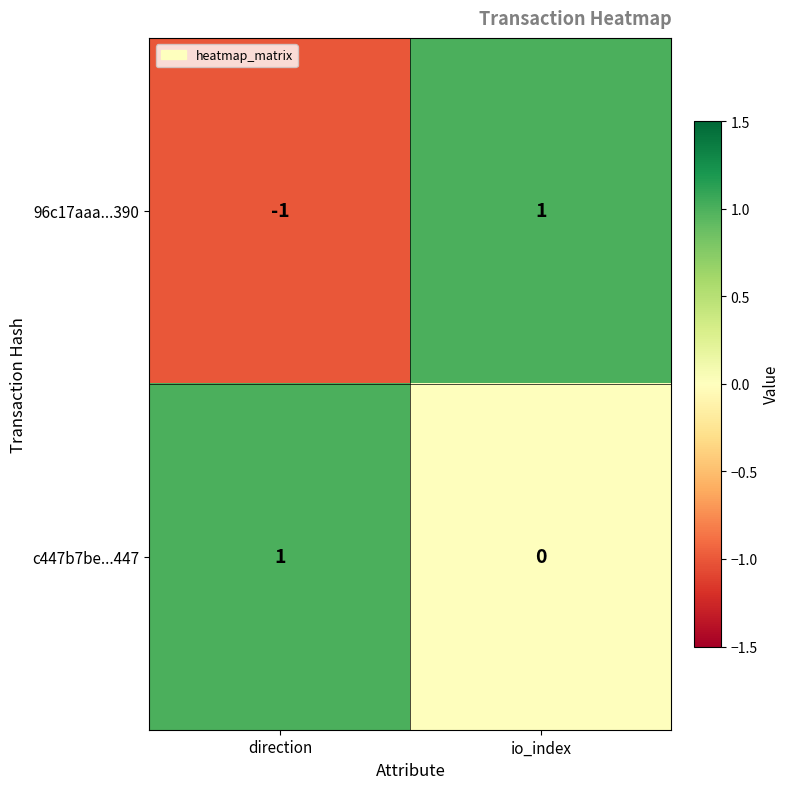

Rank the series at io_index from highest to lowest value.

96c17aaa...390, c447b7be...447